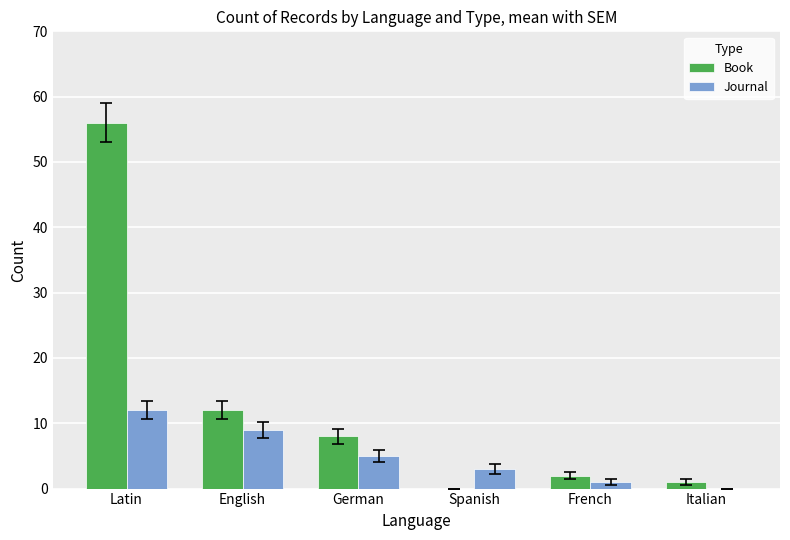

True or false: Journal has a value of 3 at Spanish.

True